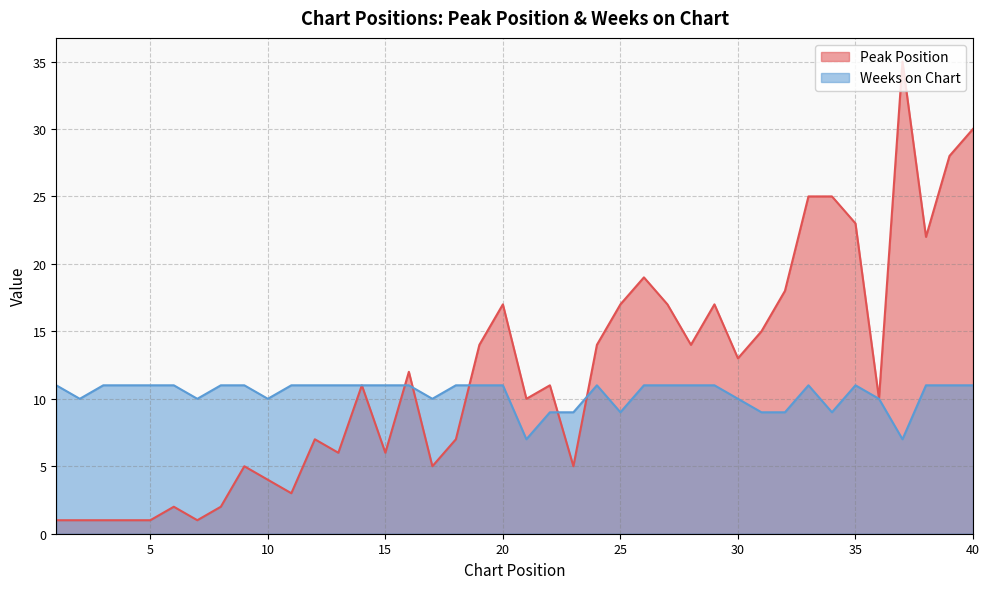

True or false: Peak Position has more than 2 points higher than both neighbors.

True